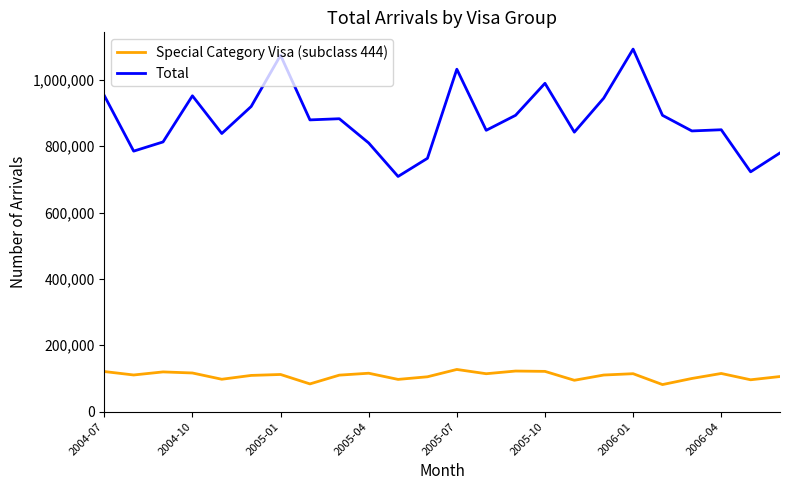

True or false: Total and Special Category Visa (subclass 444) cross at least once.

False